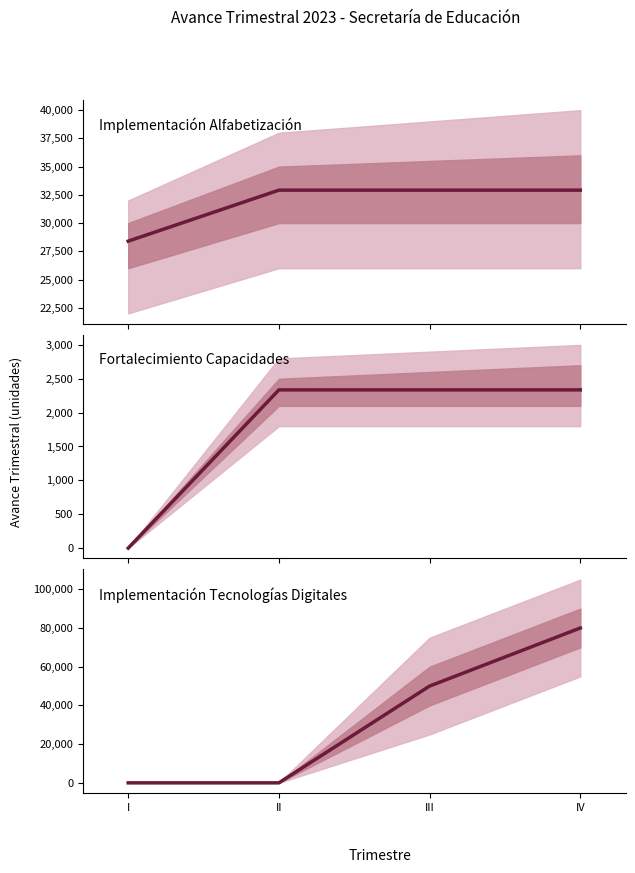

Is the value of Fortalecimiento Capacidades at III greater than the value of Implementación Tecnologías Digitales at II?

Yes